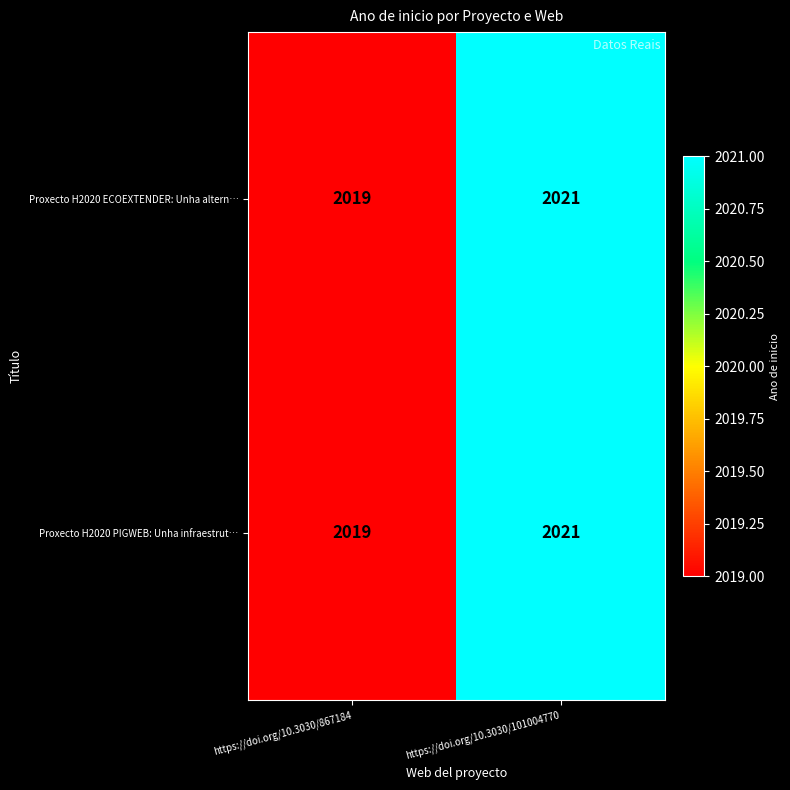

What is the greatest value displayed?

2021